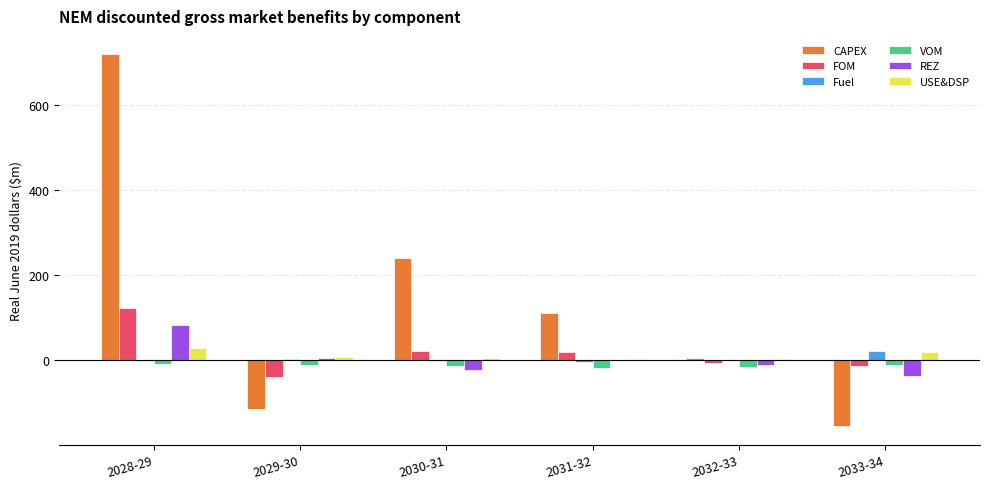

The REZ series shows 4.8 at 2029-30. True or false?

True